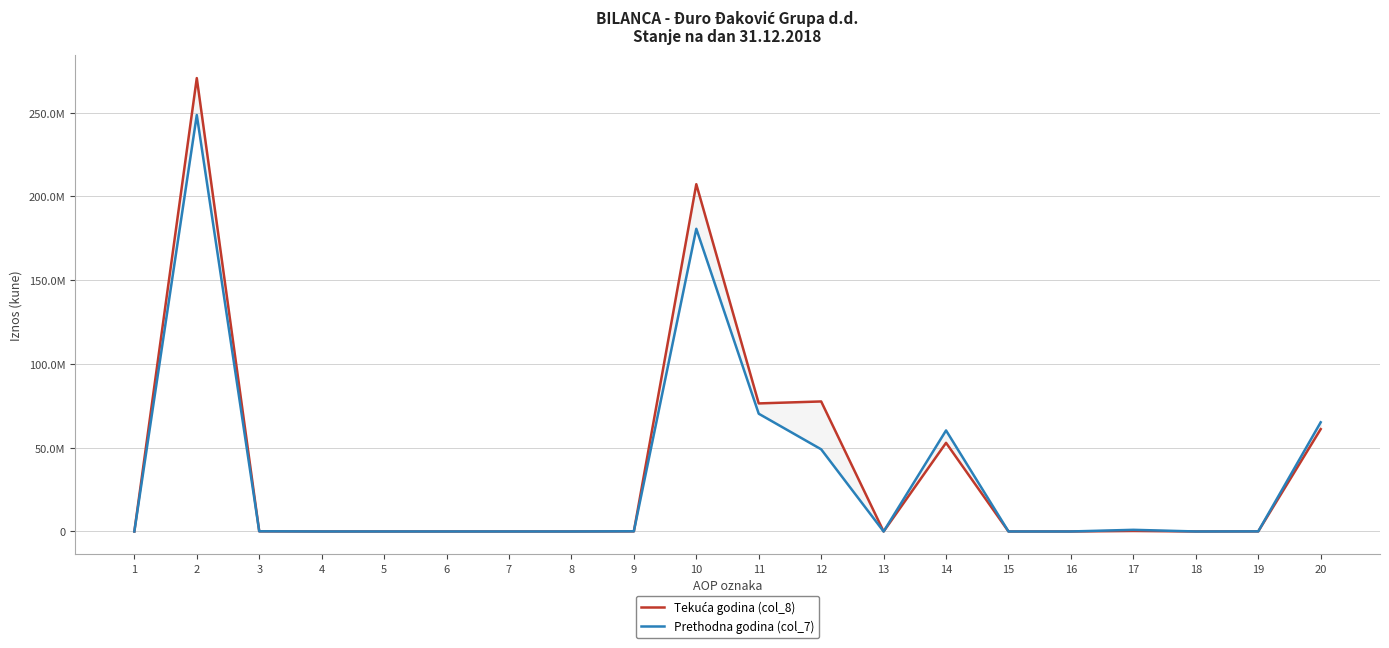

List the series in order of their overall mean, highest first.

Tekuća godina (col_8), Prethodna godina (col_7)